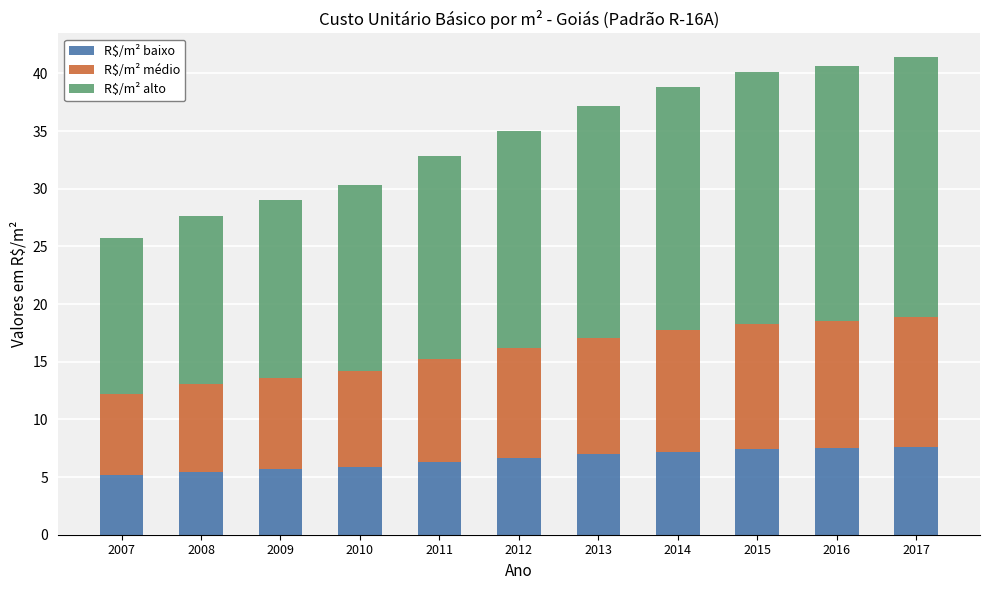

What is the highest value of the R$/m² baixo series?

7.6